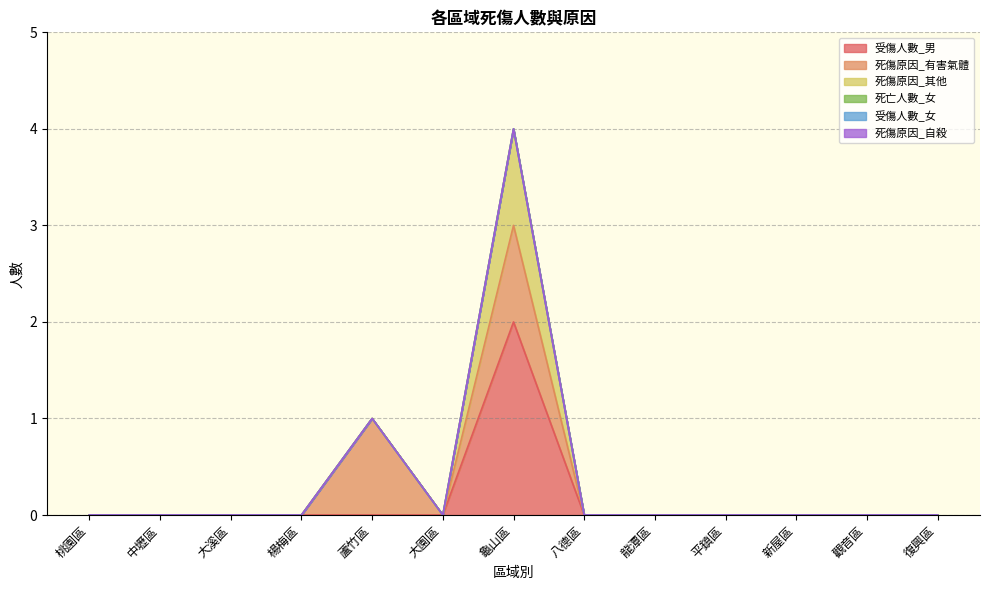

At which category does the chart reach its peak across all series?

龜山區